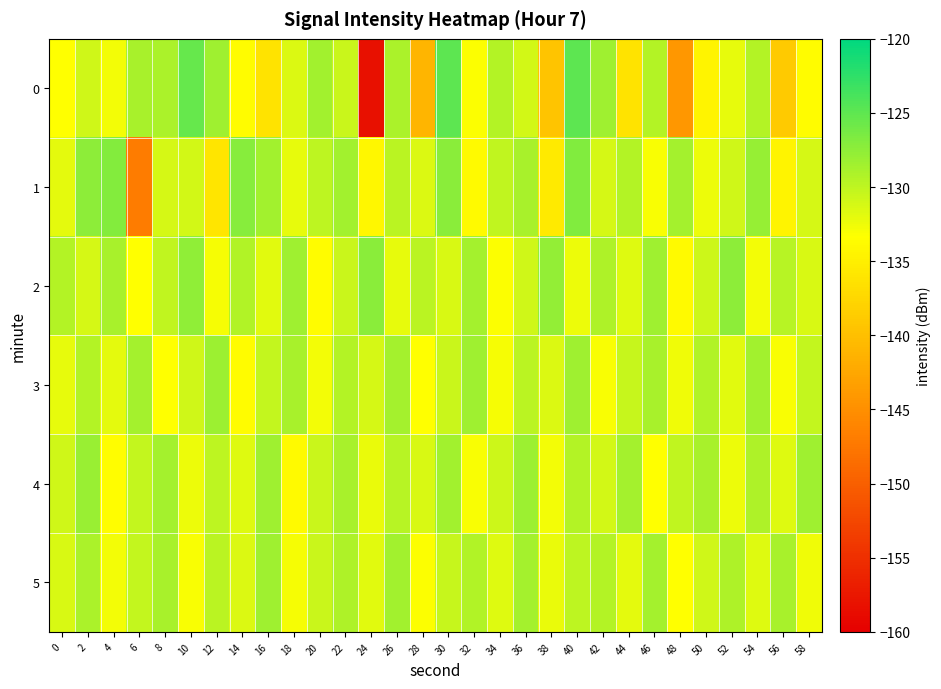

List the series in order of their peak value, highest first.

0, 1, 2, 4, 3, 5